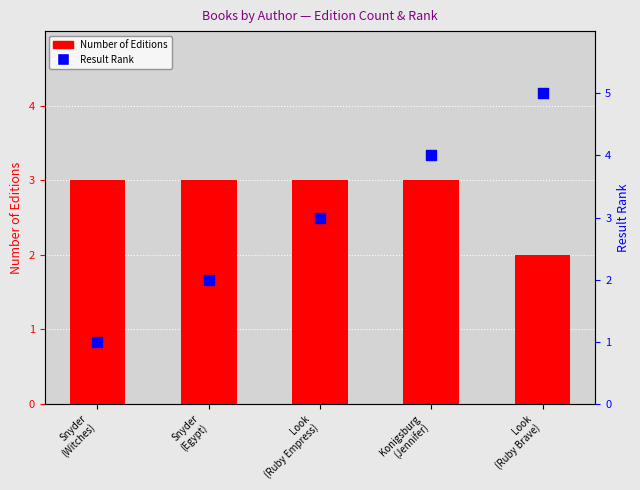

What is the total value across all series at Look
(Ruby Brave)?

7